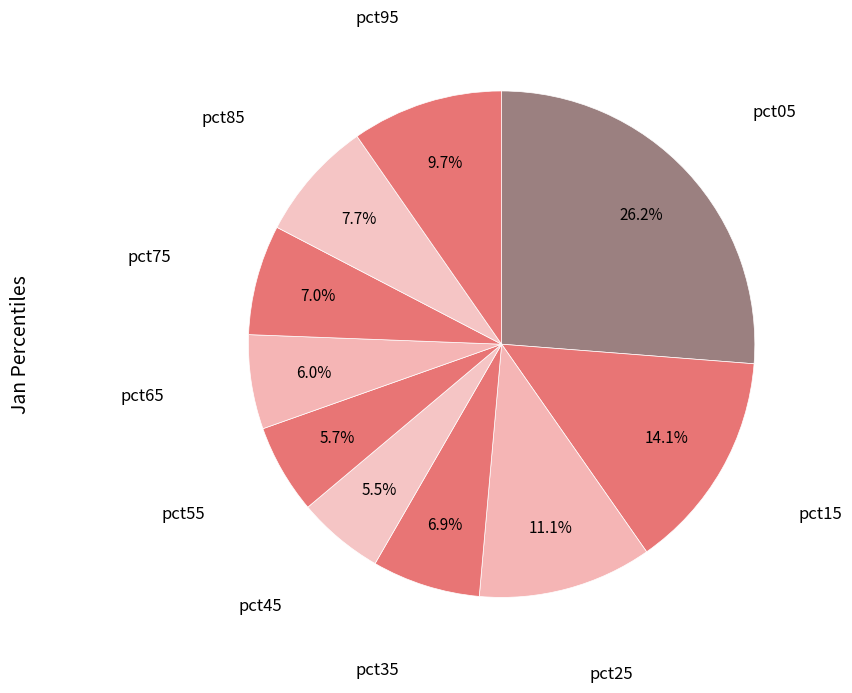

To the nearest percent, what is the combined percentage of pct85 and pct65?

14%